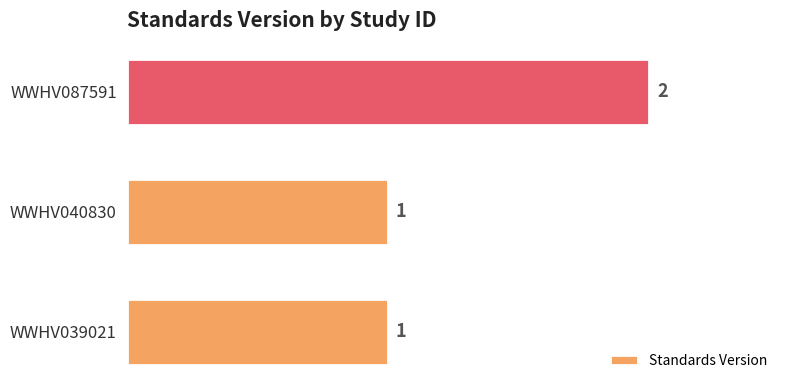

The chart shows a value of 2 at WWHV040830. True or false?

False